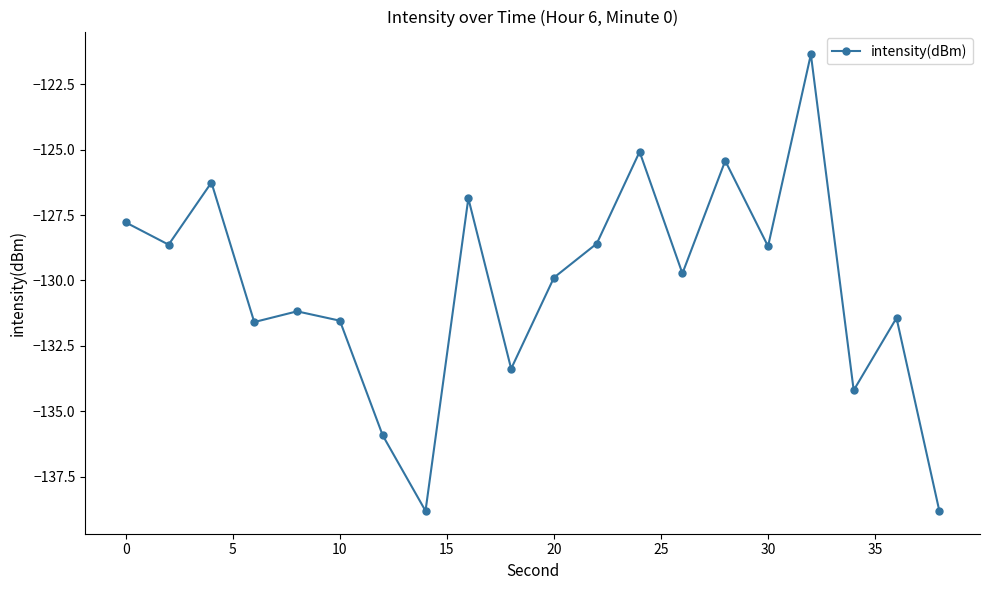

What is the value of the 10th point from the left?

-133.4